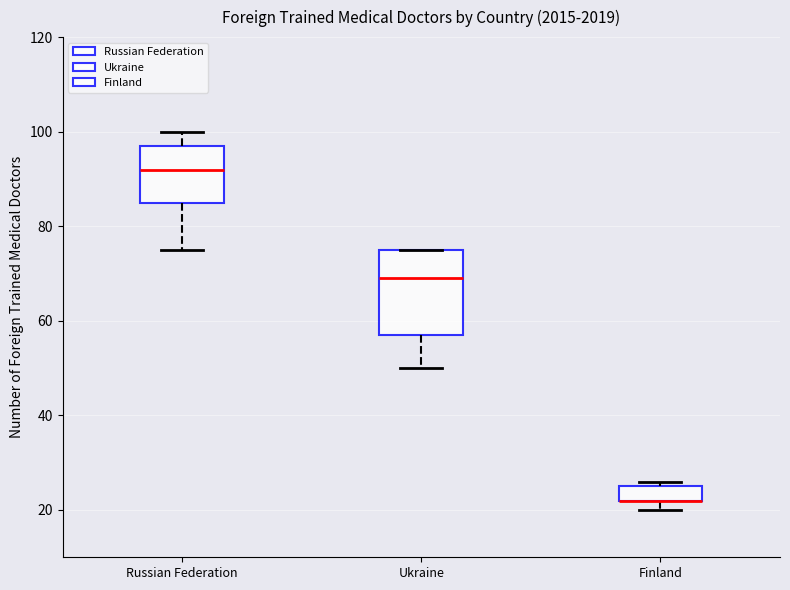

Reading left to right, transcribe this box plot: for each box, give where its median line is, the range the box spans, and where its two whiskers end, as read against the y-axis. The values are not printed on the chart, so give them approximately, as read against the axis.

Russian Federation: median 92, box 86 to 98, whiskers 76 to 100
Ukraine: median 70, box 58 to 76, whiskers 50 to 76
Finland: median 22 (drawn on the box's lower edge), box 22 to 26, whiskers 20 to 26 (just above the box's upper edge)